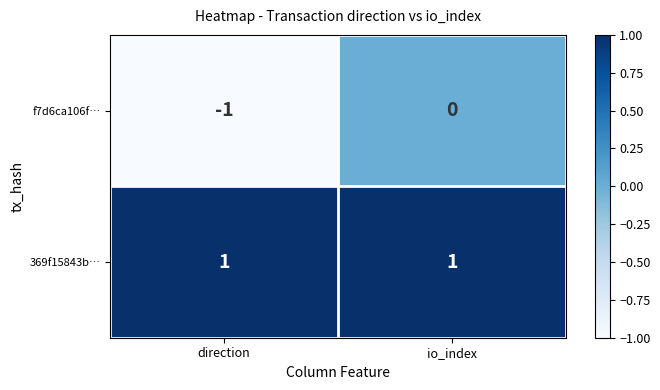

Which series has the largest range (max minus min)?

f7d6ca106f…